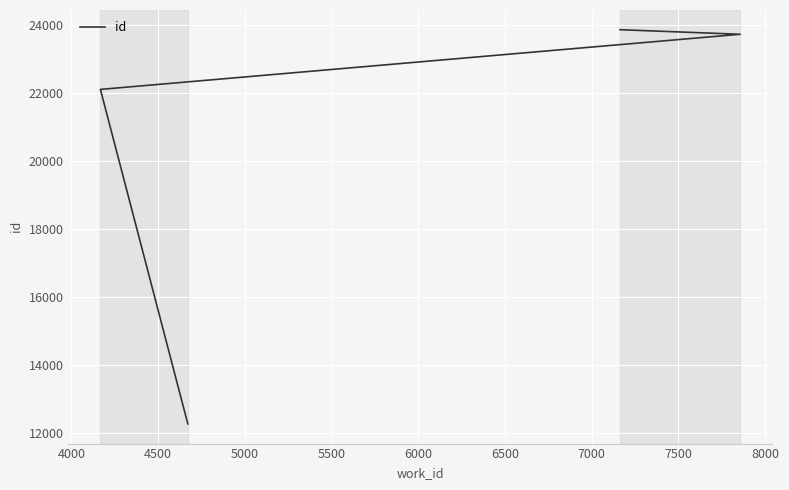

What is the value of the 2nd point from the left?

22108